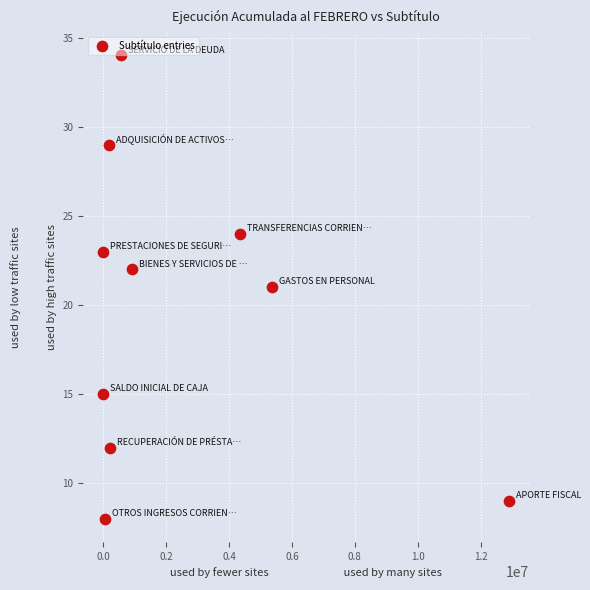

What is the average Y value?

20